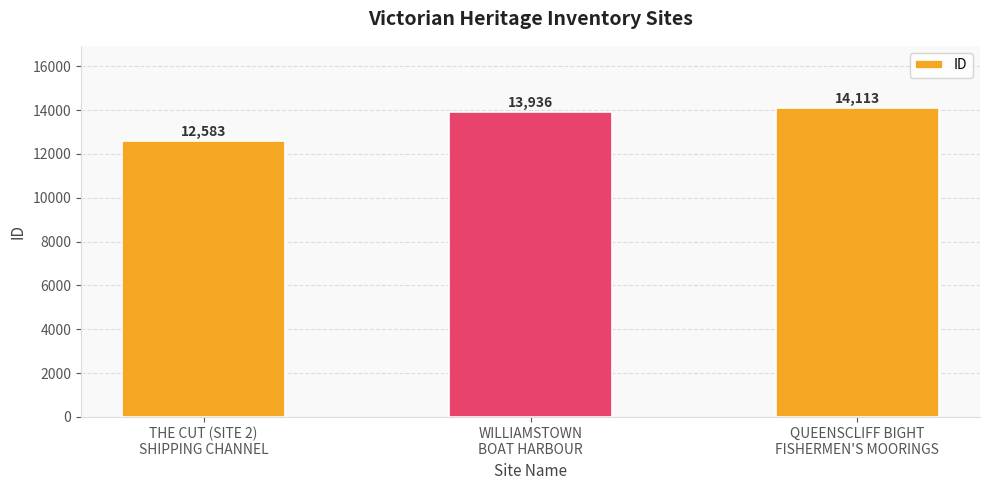

What is the average value?

13544